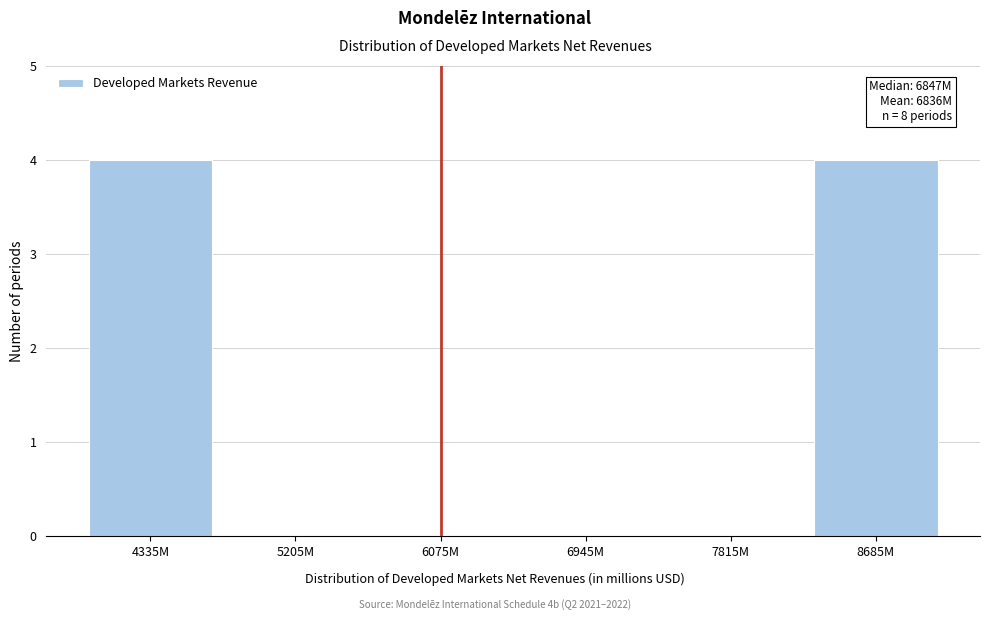

Reading left to right, extract all data points from this chart.

4335M=4	5205M=0	6075M=0	6945M=0	7815M=0	8685M=4